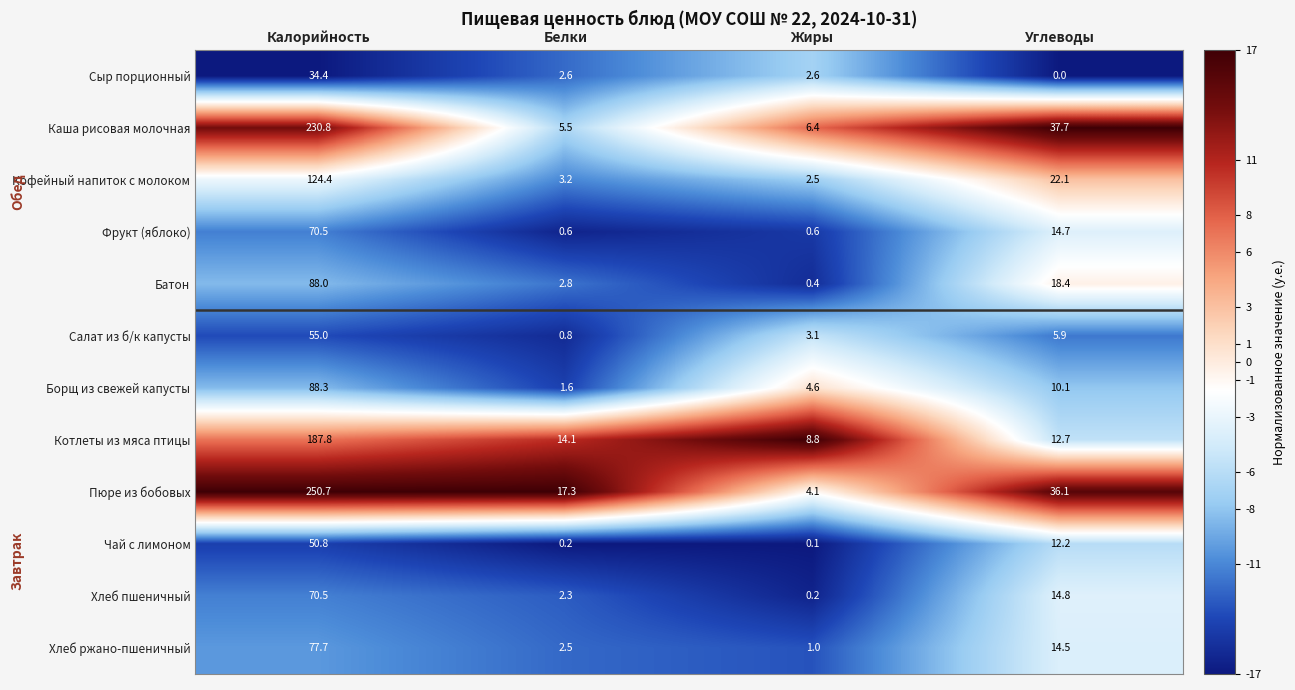

Is the value of Чай с лимоном at Углеводы greater than the value of Батон at Белки?

Yes